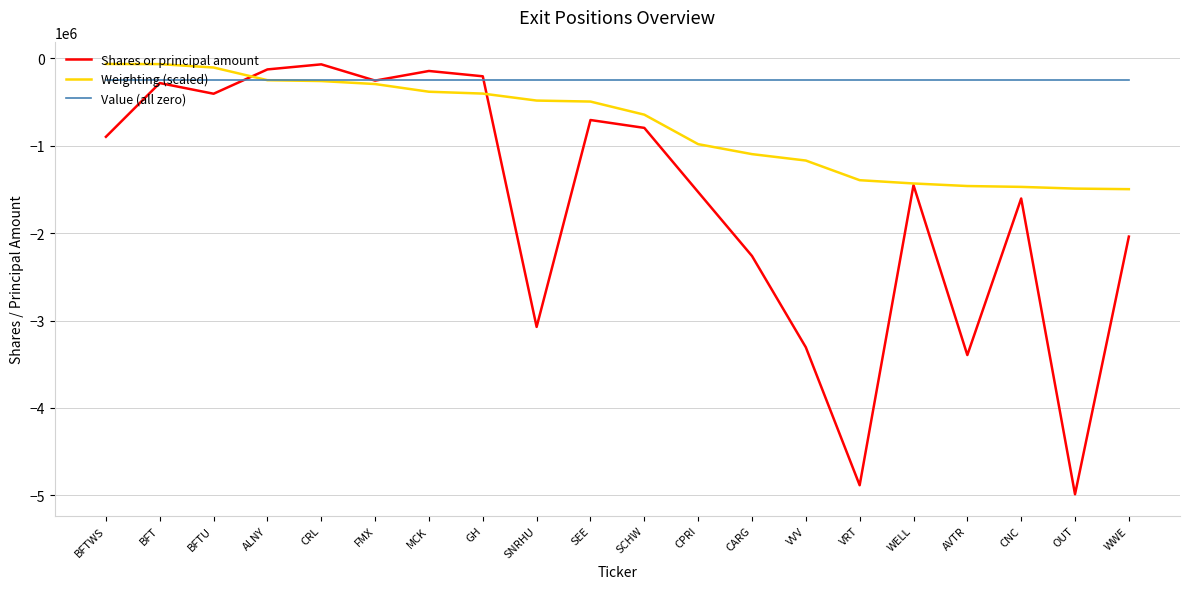

What is the approximate value of Weighting (scaled) at AVTR?

-1460311.6